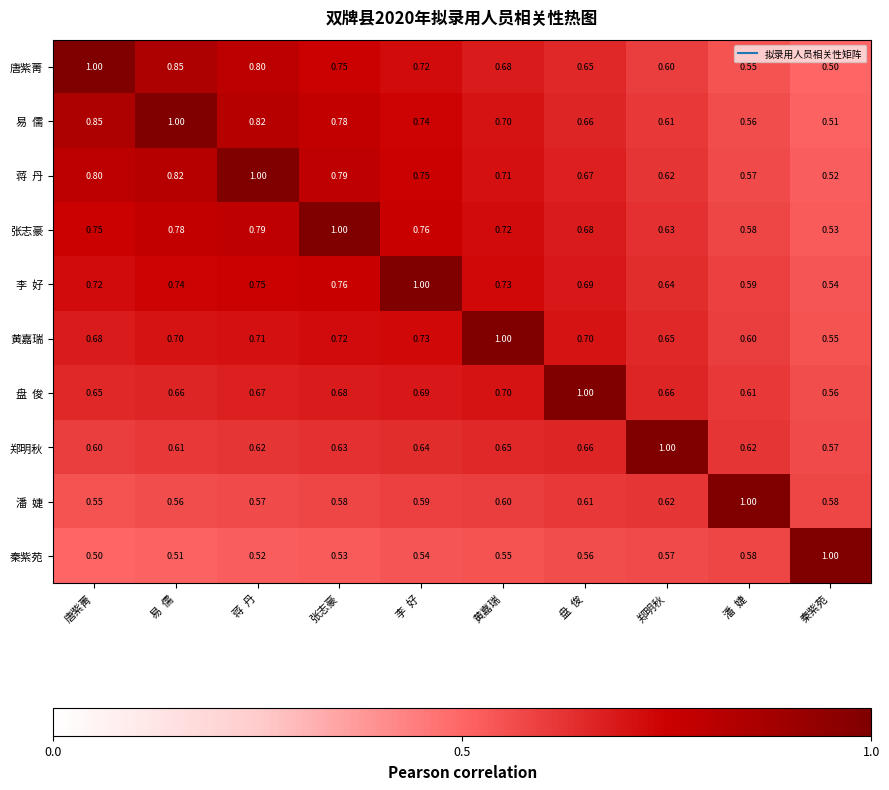

Which has a higher value, 张志豪 or 易  儒?

易  儒